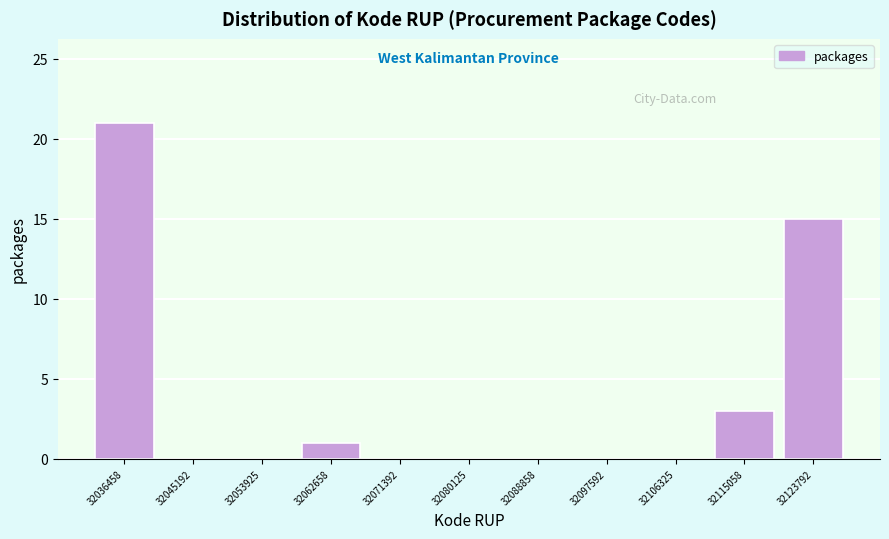

Reading left to right, list every bar in this chart as the range it spans on the x-axis followed by its height. Neither the bar edges nor the heights are printed on the chart, so give them approximately, as read against the axes.

32032000 to 32041000: 21
32041000 to 32050000: 0
32050000 to 32058000: 0
32058000 to 32067000: 1
32067000 to 32076000: 0
32076000 to 32084000: 0
32084000 to 32093000: 0
32093000 to 32102000: 0
32102000 to 32111000: 0
32111000 to 32119000: 3
32119000 to 32128000: 15